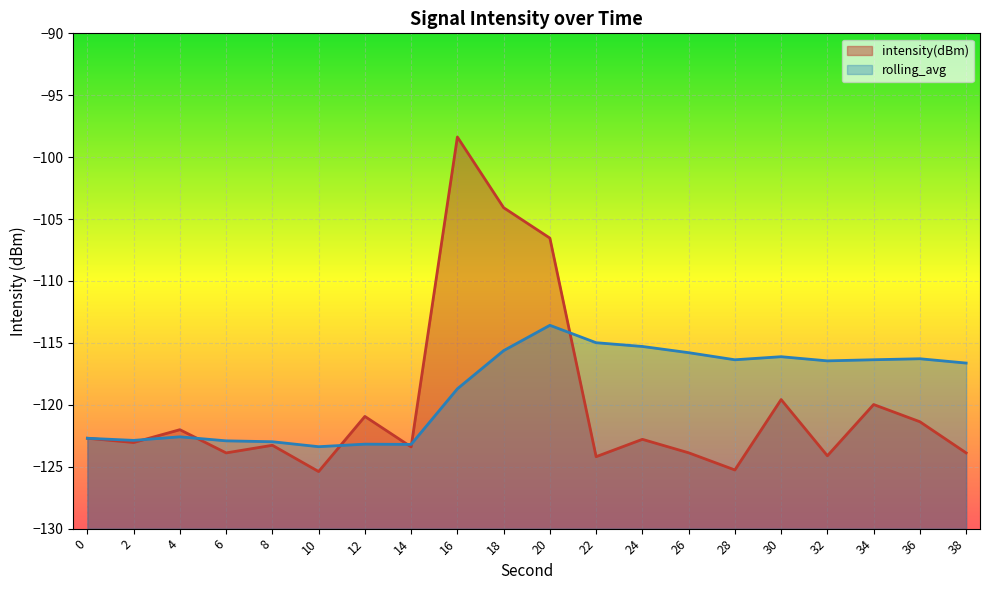

Which series has the largest range (max minus min)?

intensity(dBm)